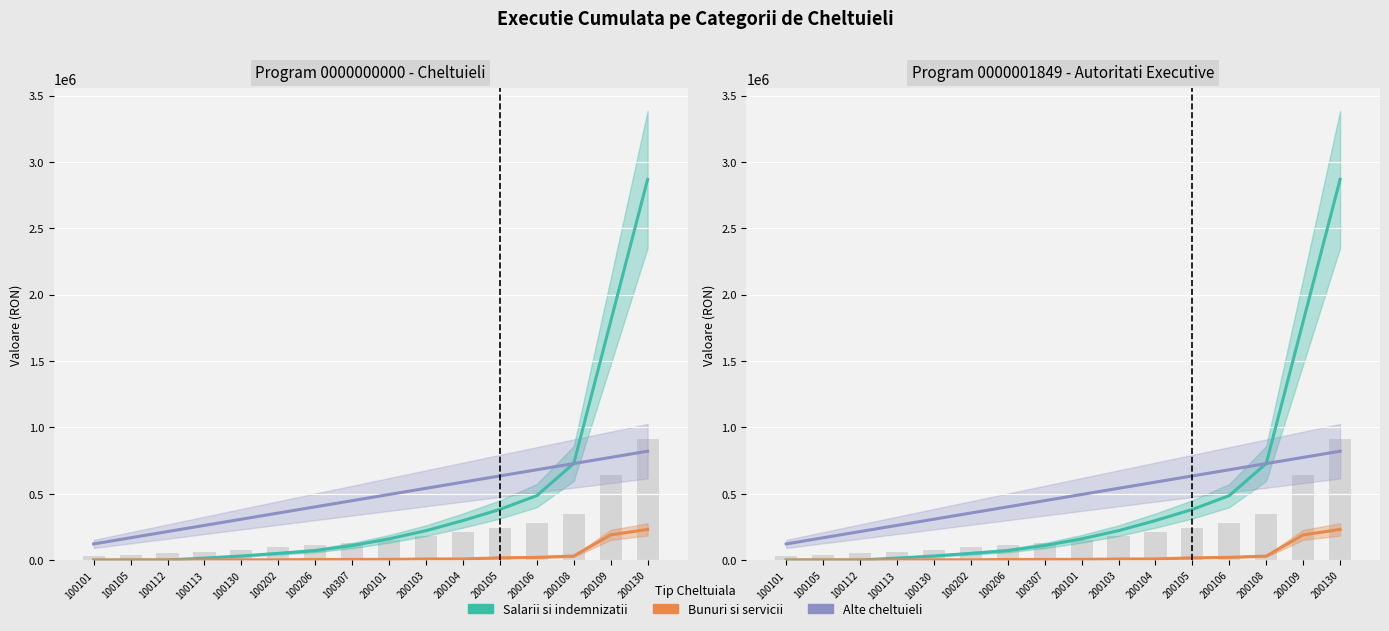

Is it true that Bunuri si servicii equals 5063.2 at 100307?

True